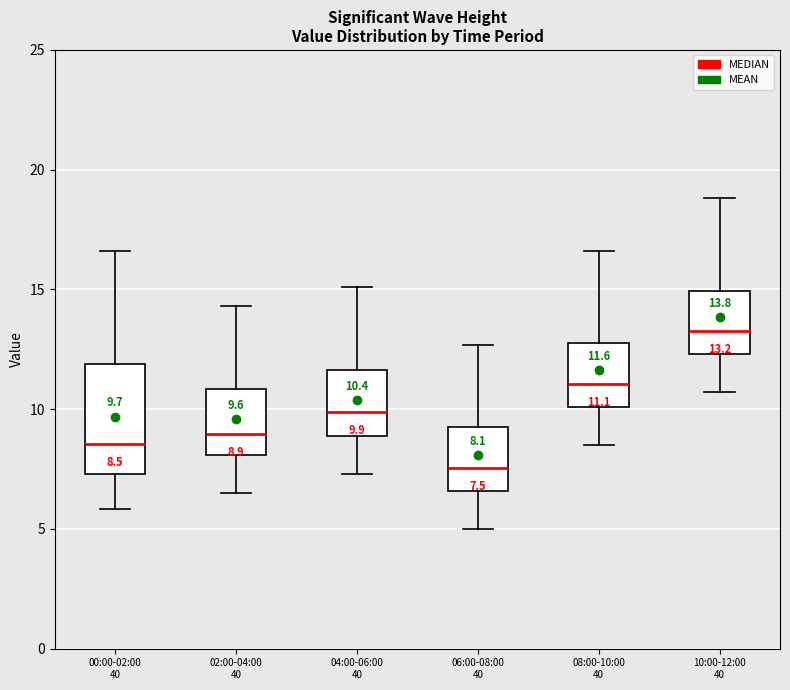

Comparing the boxes themselves (not the whiskers), which one is the tallest?

00:00-02:00 40